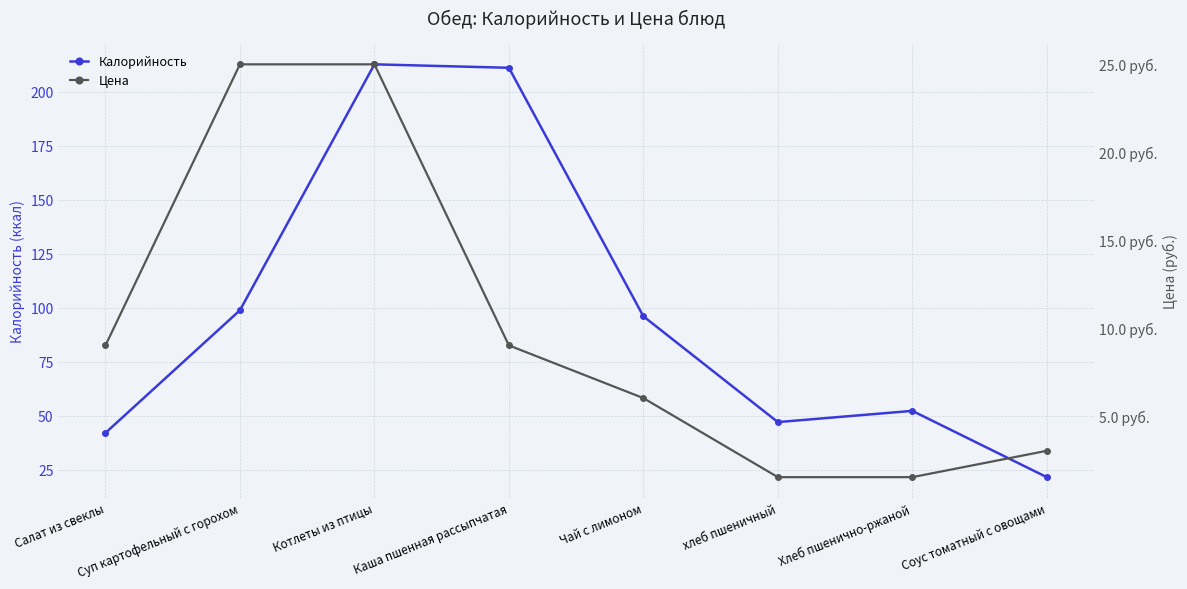

Which series has the largest range (max minus min)?

Калорийность